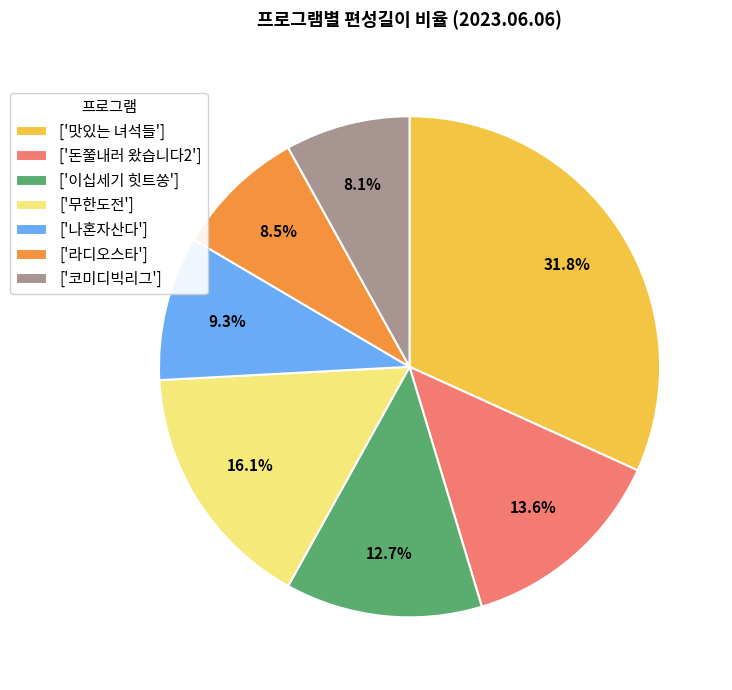

What percentage is NOT represented by ['라디오스타']?

91.5%